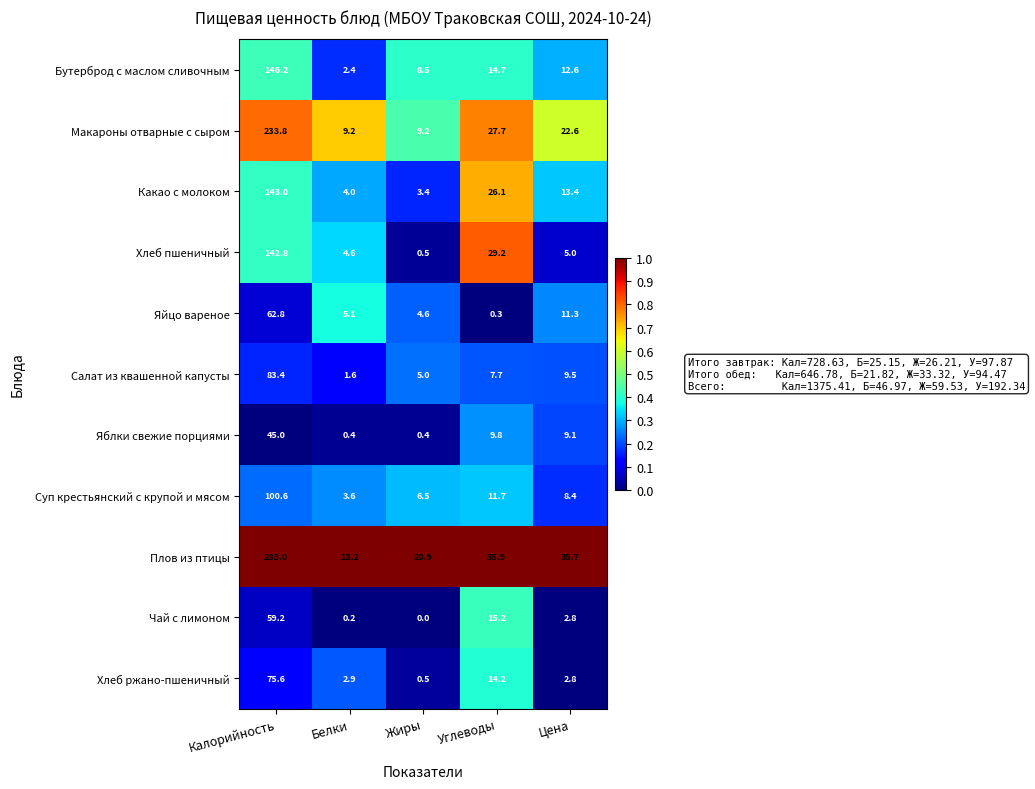

Which series has the largest total across all categories?

Плов из птицы